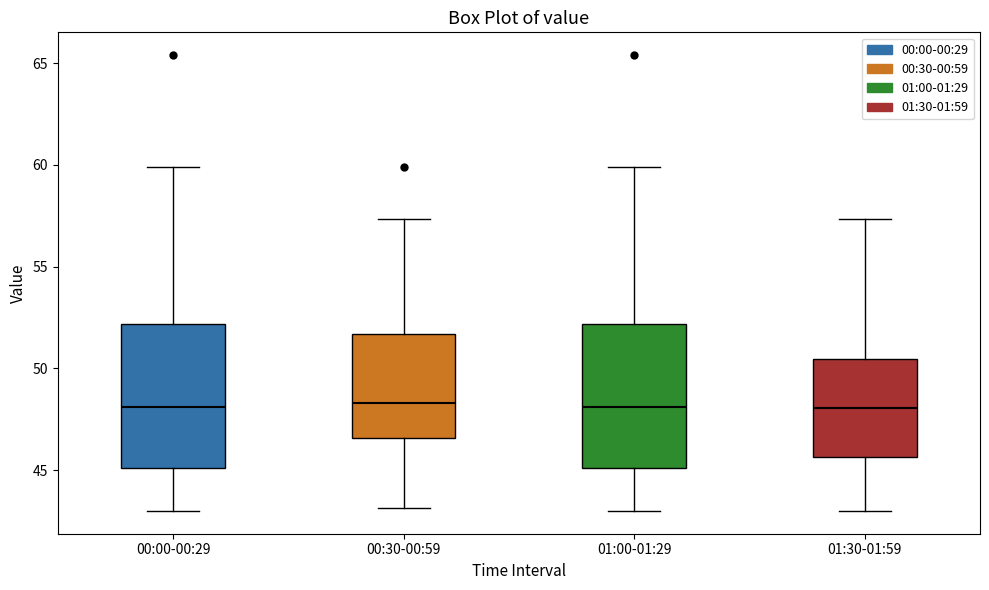

Reading left to right, transcribe this box plot: for each box, give where its median line is, the range the box spans, and where its two whiskers end, as read against the y-axis. The values are not printed on the chart, so give them approximately, as read against the axis.

00:00-00:29: median 48.0, box 45.0 to 52.0, whiskers 43.0 to 60.0
00:30-00:59: median 48.5, box 46.5 to 51.5, whiskers 43.0 to 57.5
01:00-01:29: median 48.0, box 45.0 to 52.0, whiskers 43.0 to 60.0
01:30-01:59: median 48.0, box 45.5 to 50.5, whiskers 43.0 to 57.5